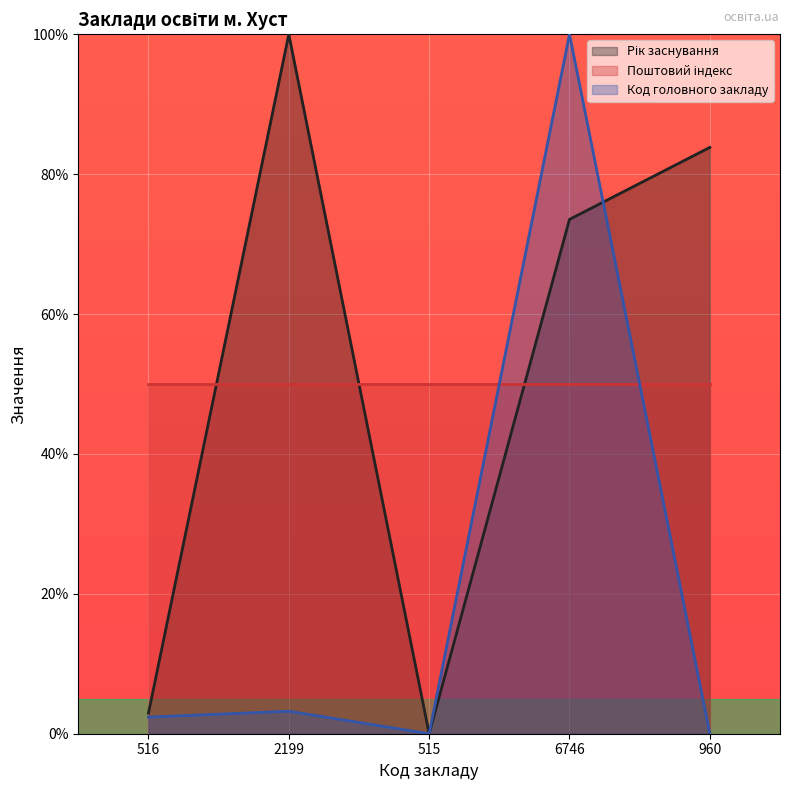

Does the chart display data point markers on the line(s)?

No